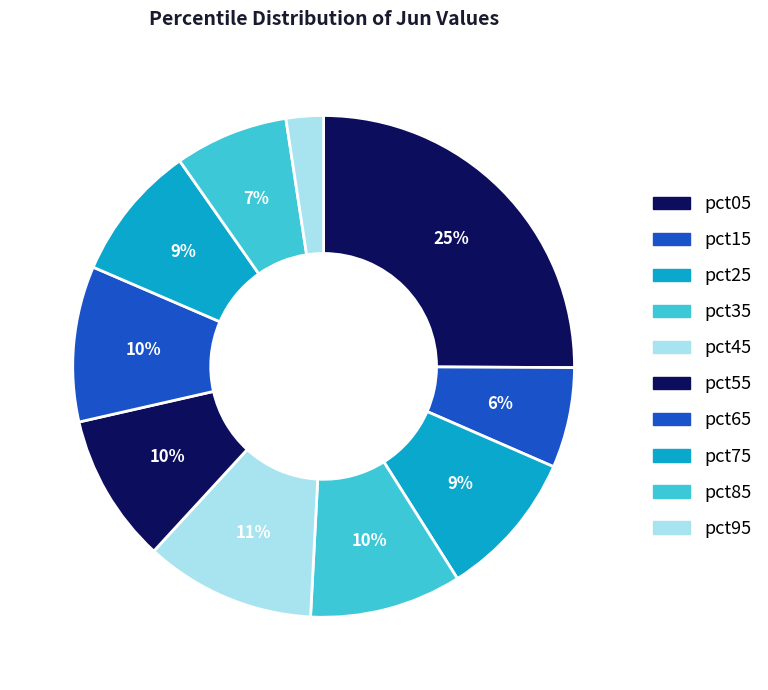

Count the number of slices in the pie.

10